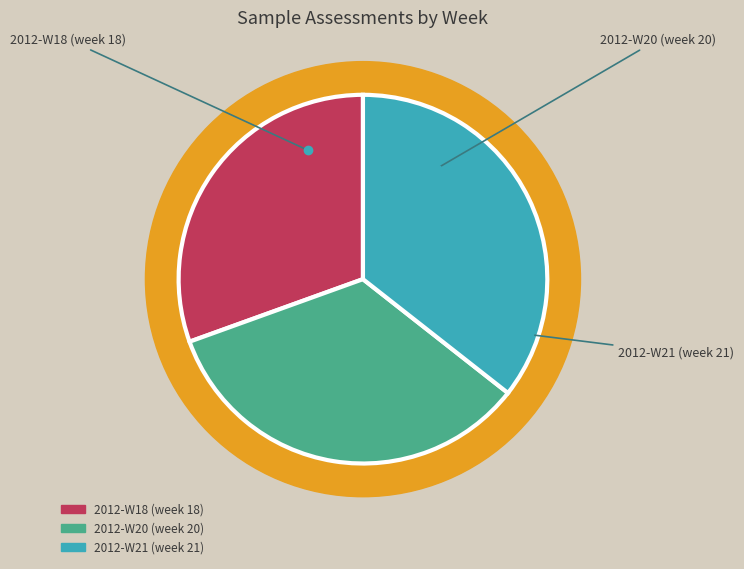

What percentage is NOT represented by Sample assessments during 2012-W20?

66.1%